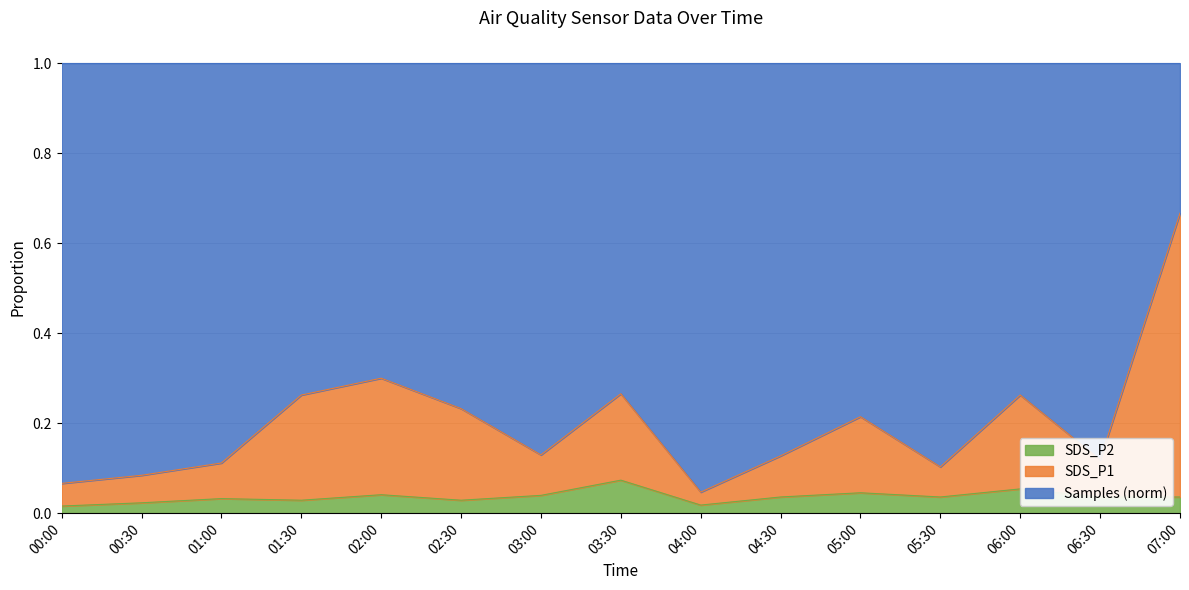

Where is SDS_P1 nearest to the value 0?

04:00